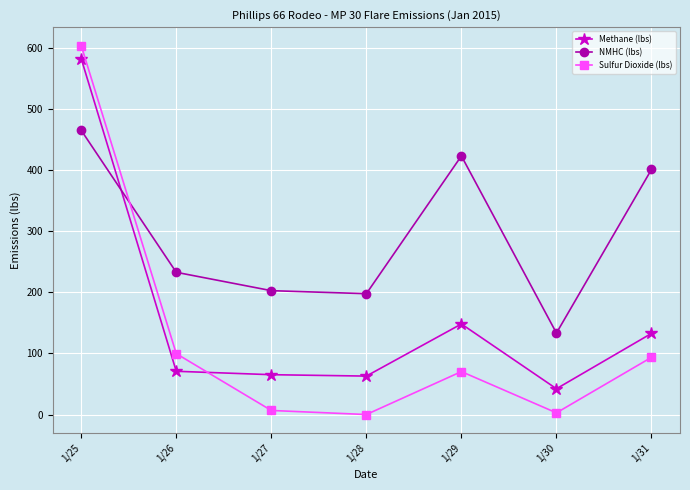

Rank the series at 1/30 from lowest to highest value.

Sulfur Dioxide (lbs), Methane (lbs), NMHC (lbs)